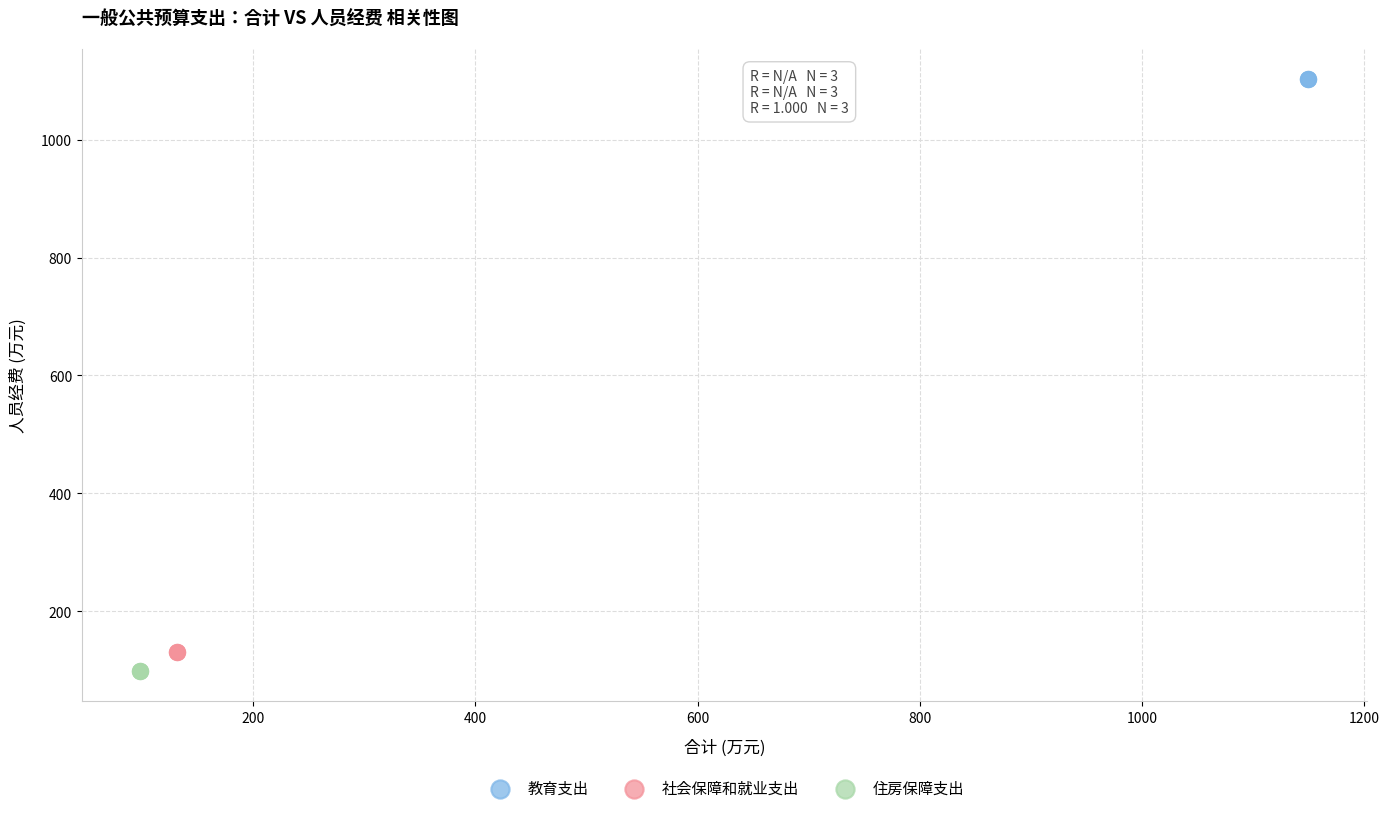

Which series contains the lowest Y value?

住房保障支出